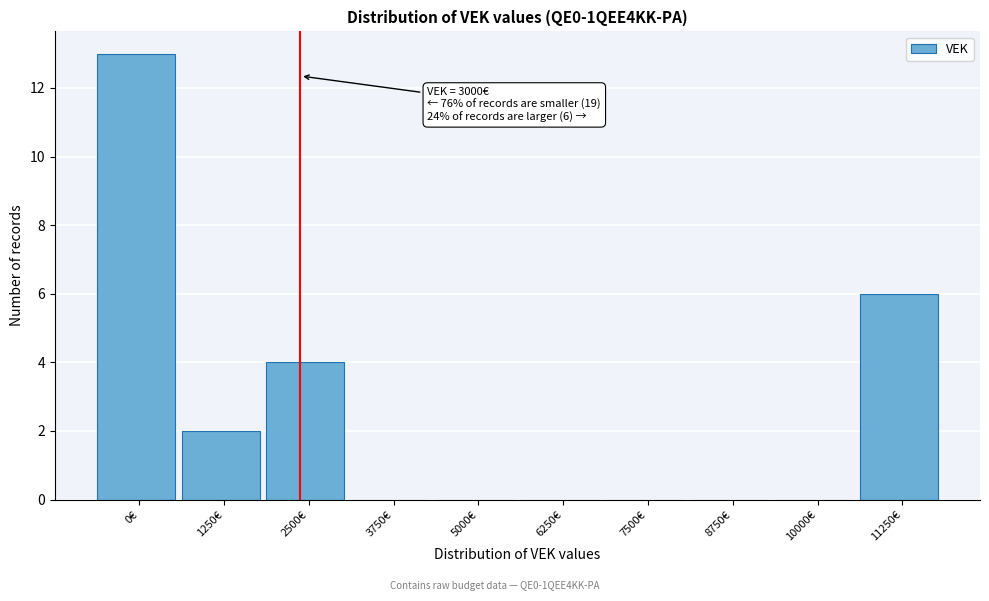

Reading left to right, list all the values displayed in this chart.

0€=13	1250€=2	2500€=4	3750€=0	5000€=0	6250€=0	7500€=0	8750€=0	10000€=0	11250€=6